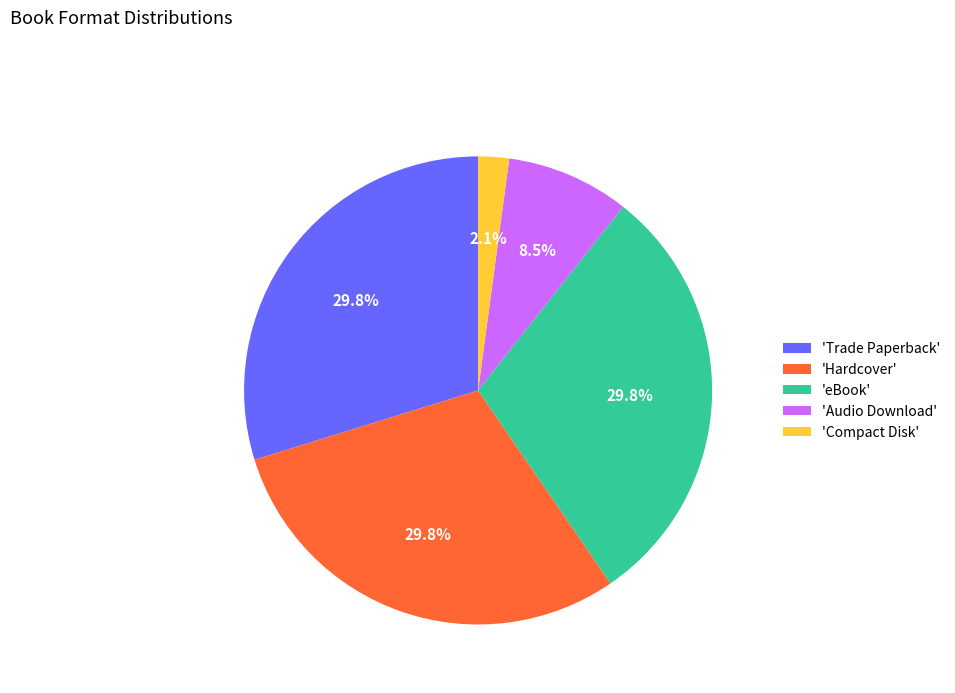

Does 'Audio Download' account for over 50% of the chart?

No